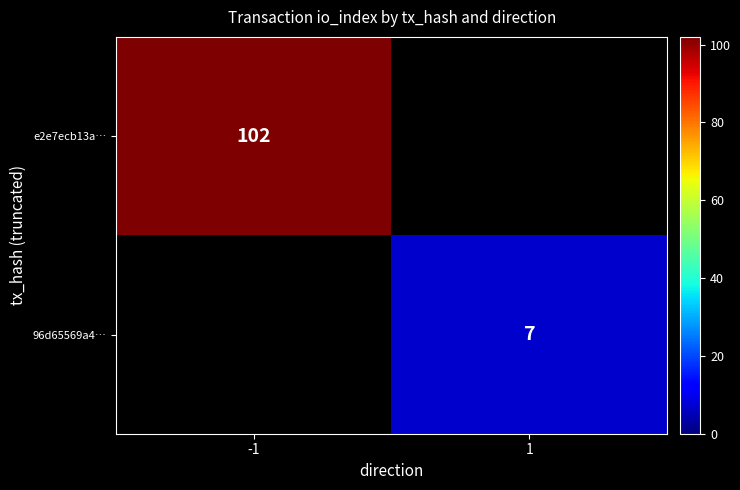

Is it true that e2e7ecb13a… equals 102 at -1?

True